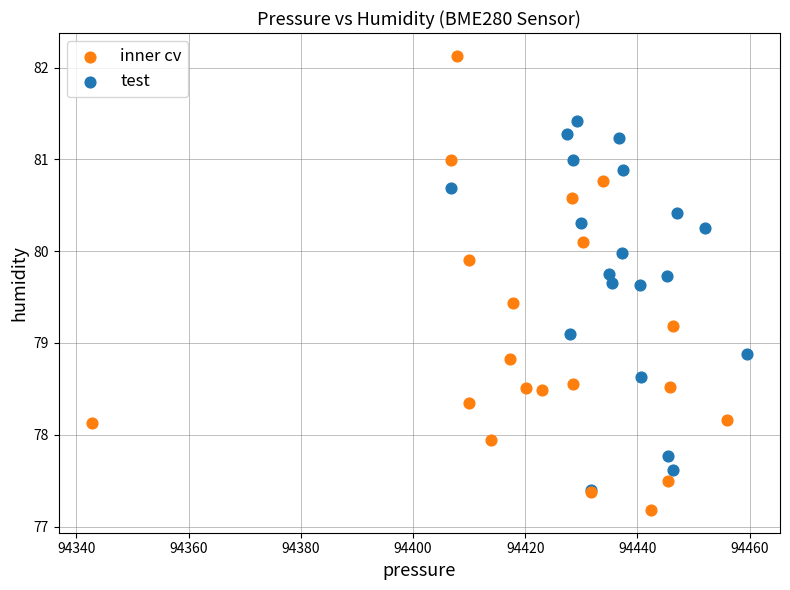

What are all the series names shown in the legend?

inner cv, test